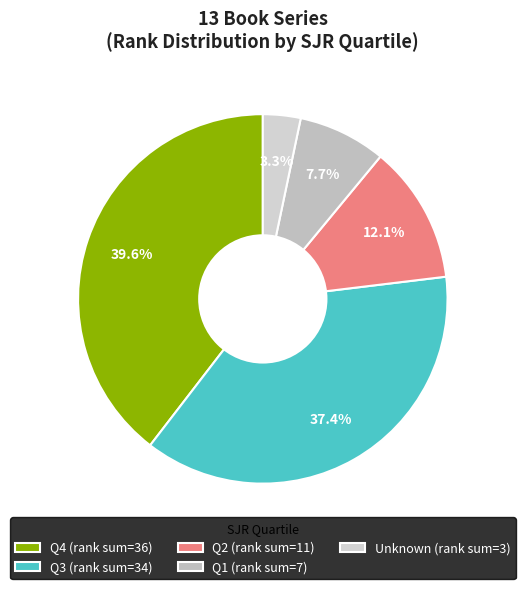

What is the largest slice in the pie chart?

Q4 (rank sum=36)